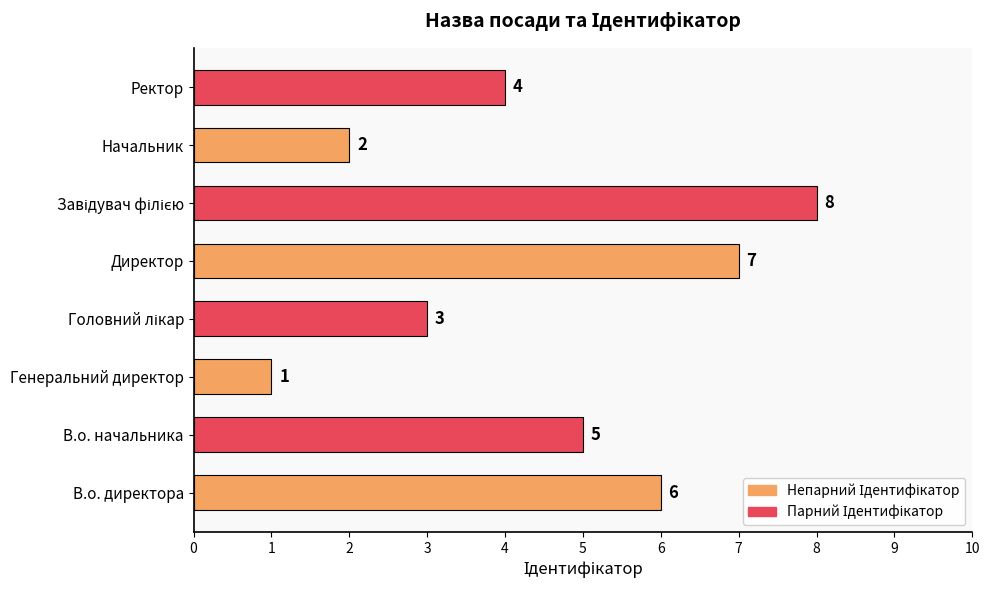

Which category has the lowest value across all series?

Генеральний директор